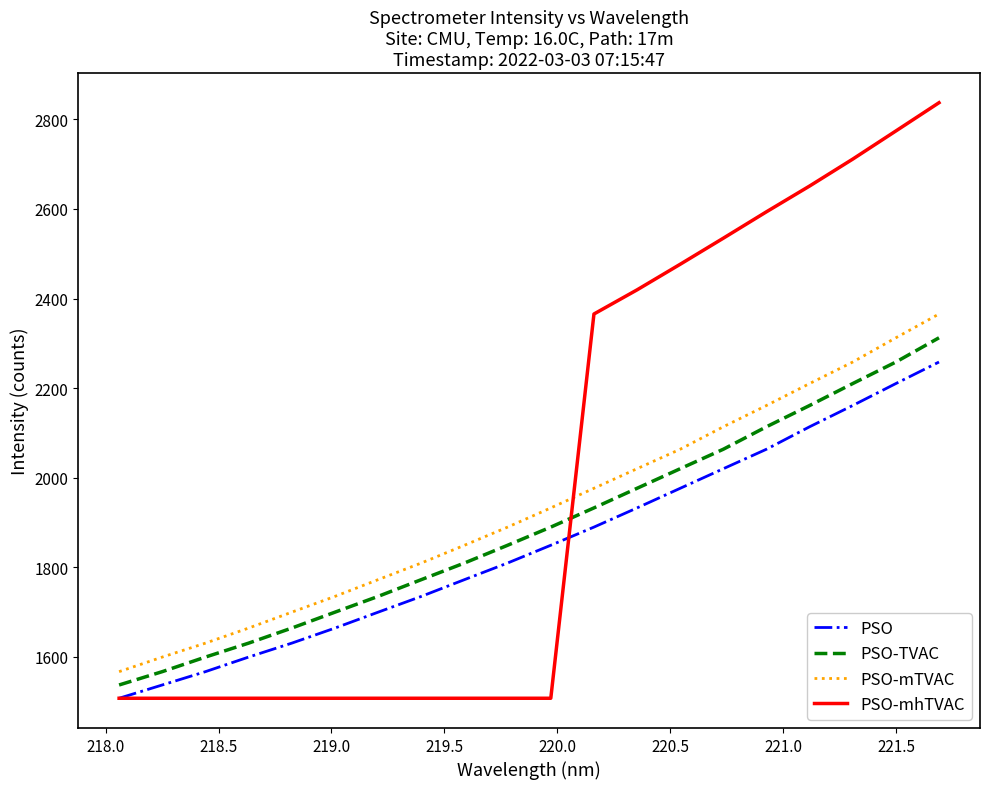

What is the greatest value displayed?

2837.2